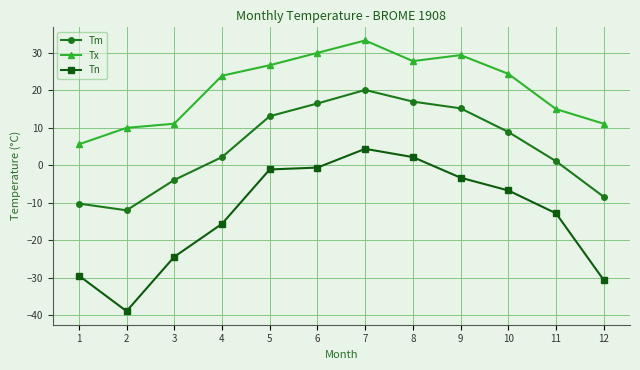

Does the chart have visible grid lines?

Yes